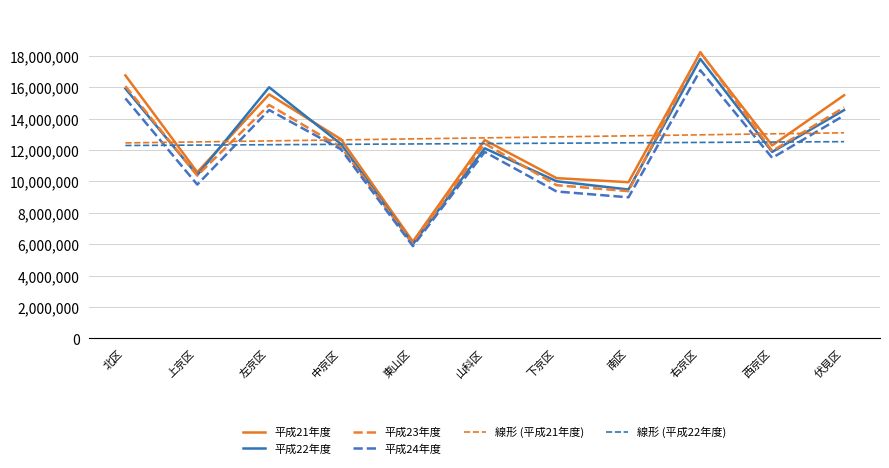

Between which two adjacent categories do 平成22年度 and 平成23年度 first intersect?

北区 and 上京区